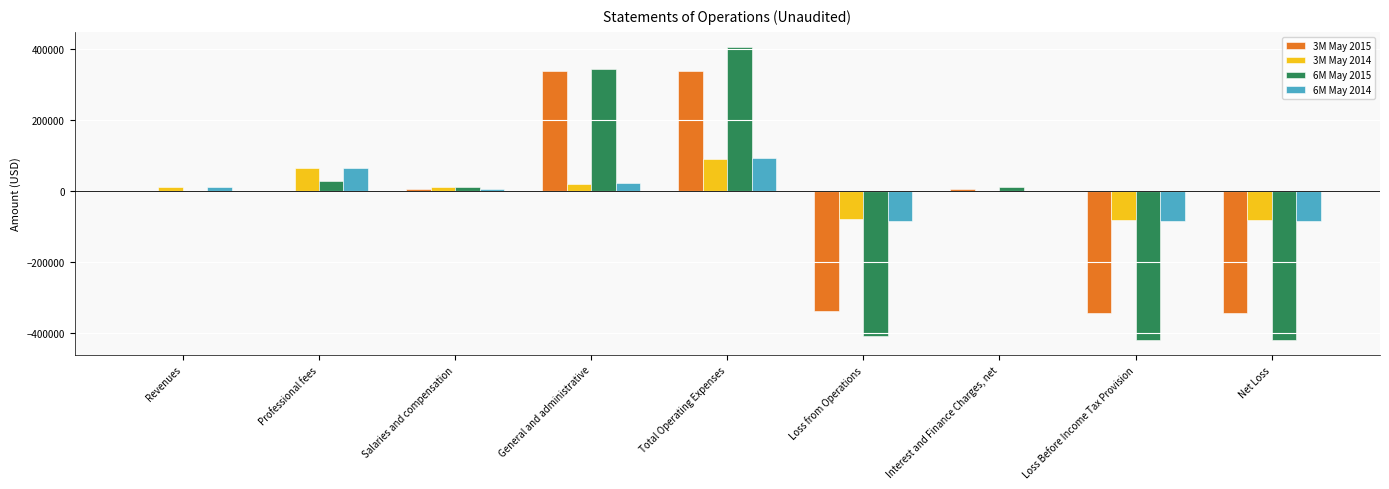

Is it true that 3M May 2015 equals -117656 at Net Loss?

False